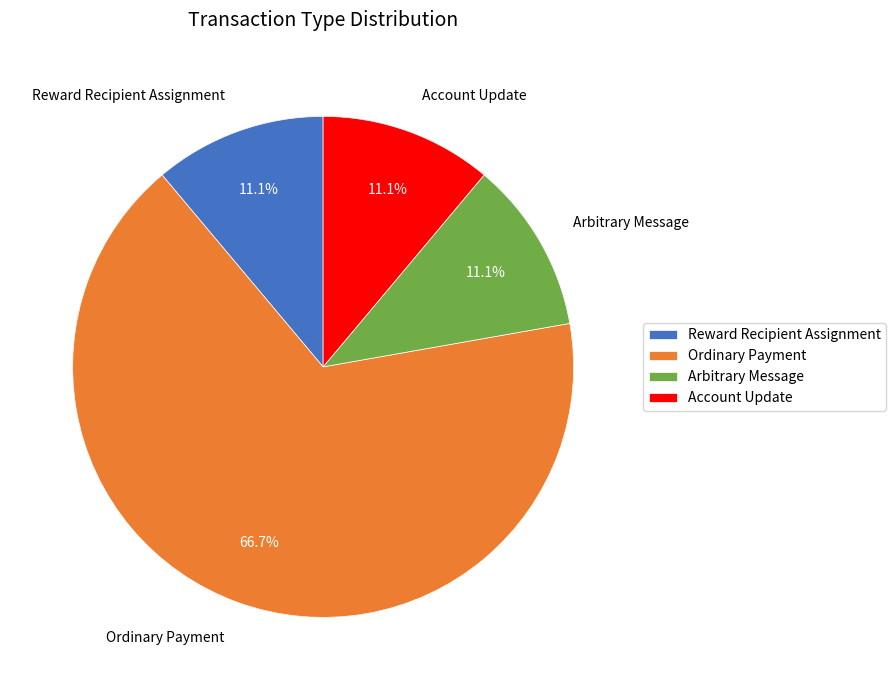

What percentage is the Arbitrary Message slice, to the nearest percent?

11%